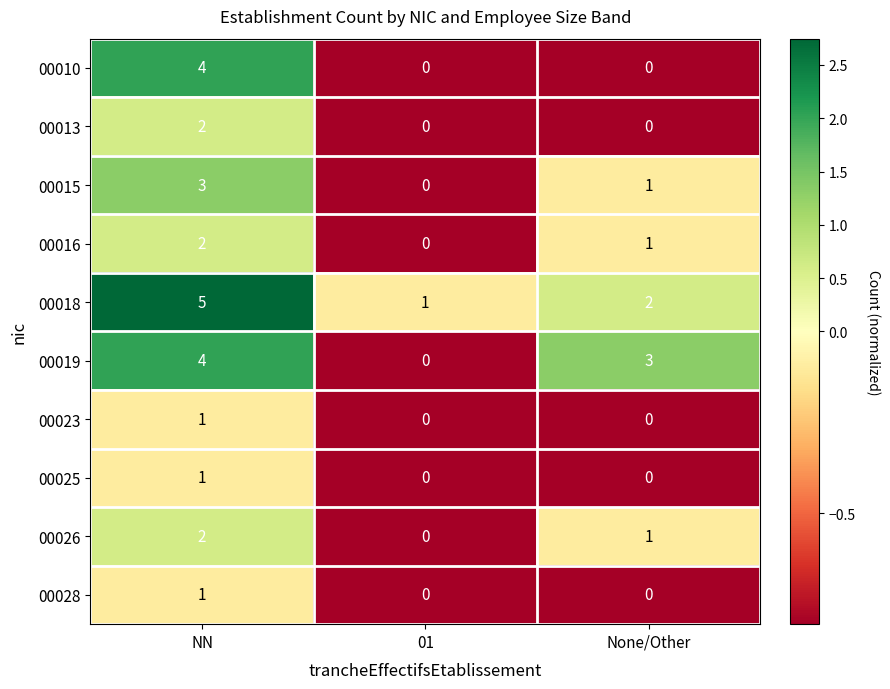

The value of 00018 at None/Other is 2. True or false?

True